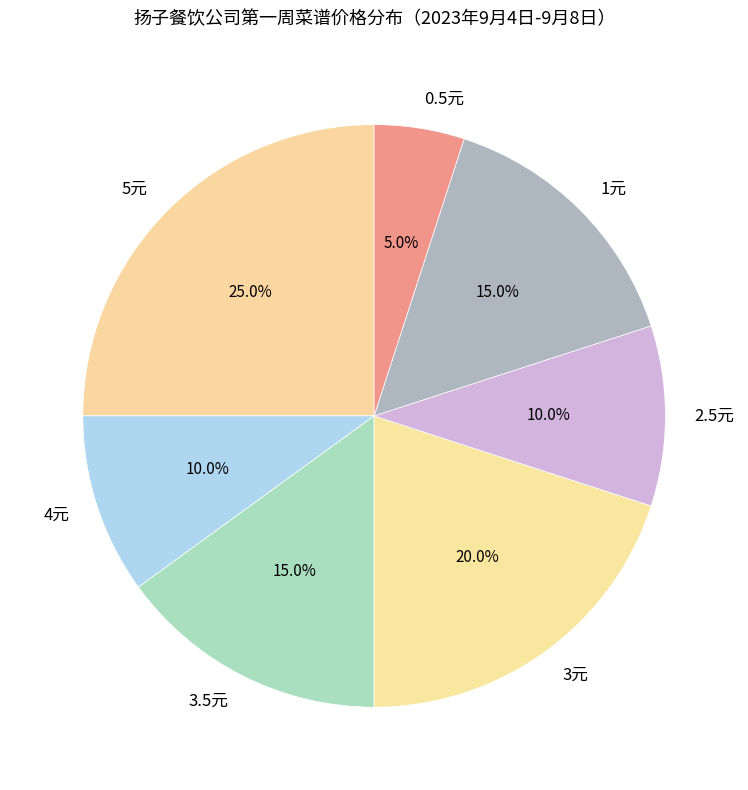

Is there a majority slice in this chart?

No